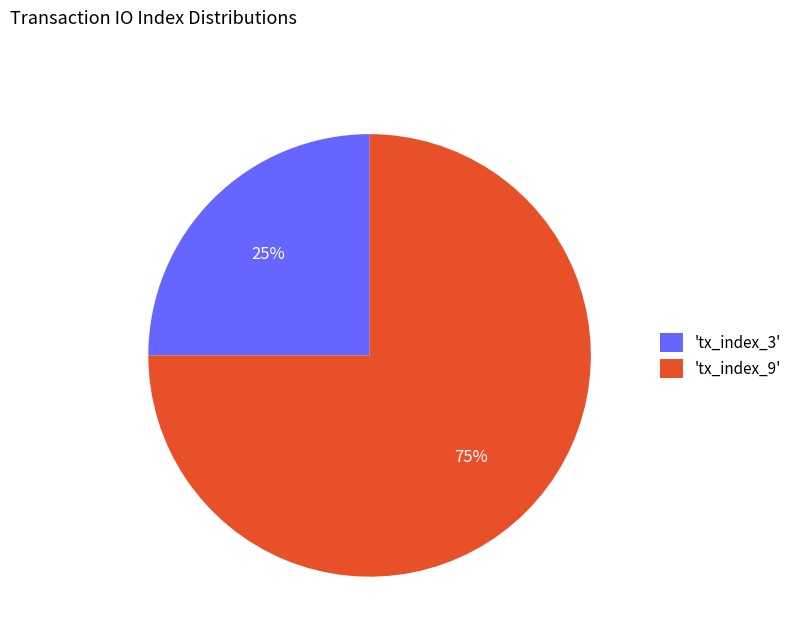

Rank the categories by value from lowest to highest.

'tx_index_3', 'tx_index_9'